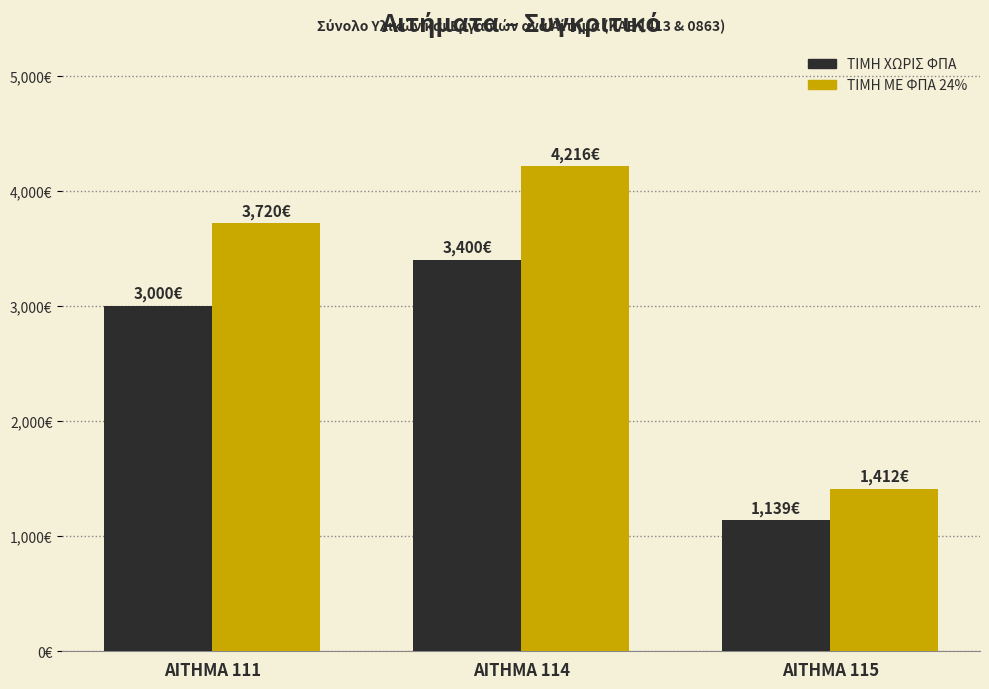

Reading left to right, list all the values displayed in this chart.

ΤΙΜΗ ΧΩΡΙΣ ΦΠΑ: ΑΙΤΗΜΑ 111=3000.0	ΑΙΤΗΜΑ 114=3400.0	ΑΙΤΗΜΑ 115=1139.0
ΤΙΜΗ ΜΕ ΦΠΑ 24%: ΑΙΤΗΜΑ 111=3720.0	ΑΙΤΗΜΑ 114=4216.0	ΑΙΤΗΜΑ 115=1412.4